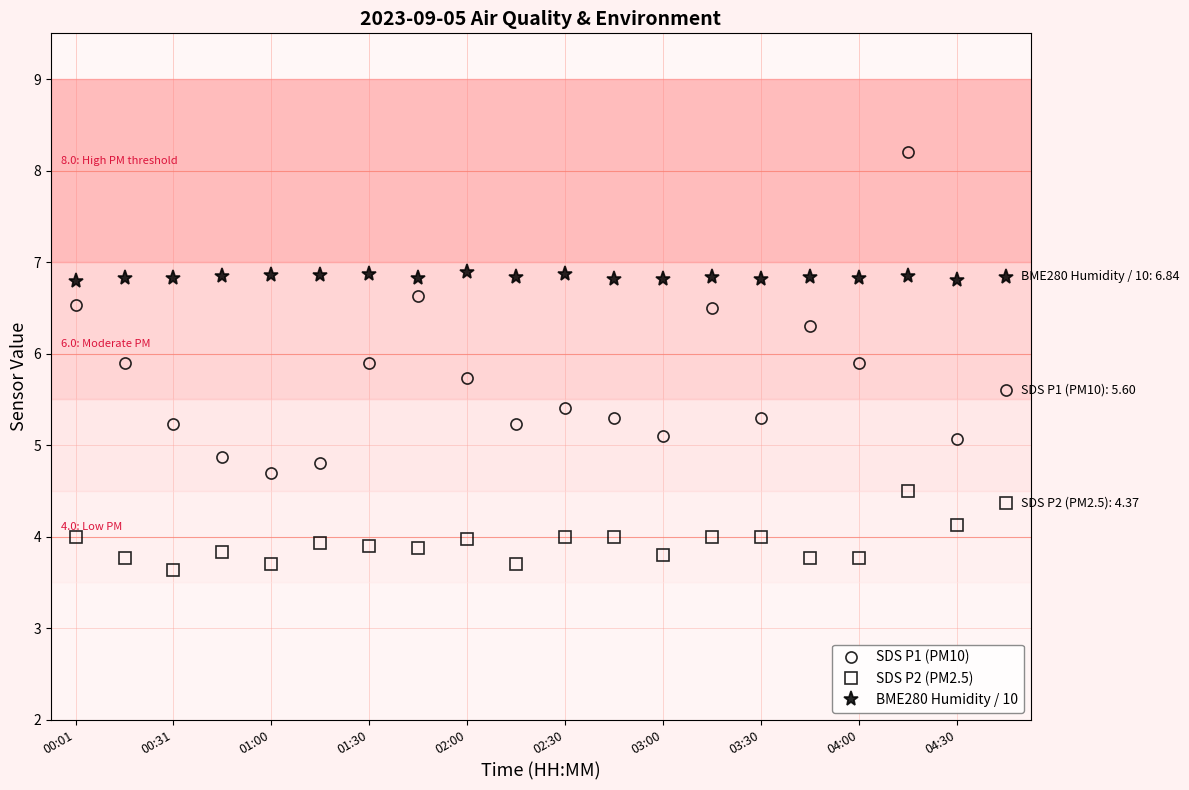

True or false: SDS P2 (PM2.5) and BME280 Humidity / 10 cross at least once.

False